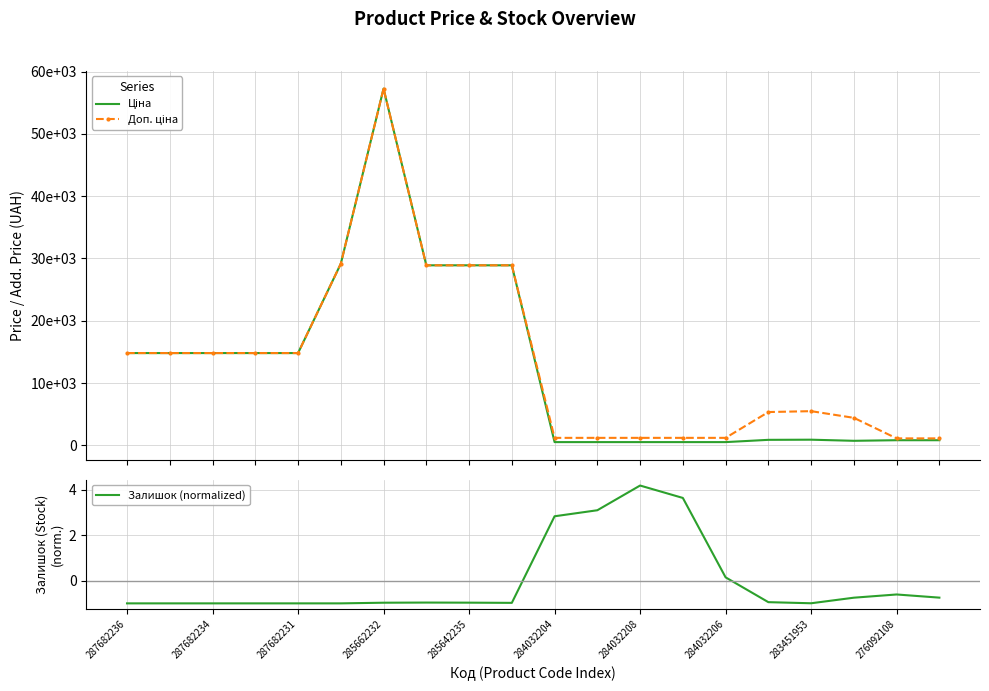

Rank the series at 15 from highest to lowest value.

Доп. ціна, Ціна, Залишок (normalized)